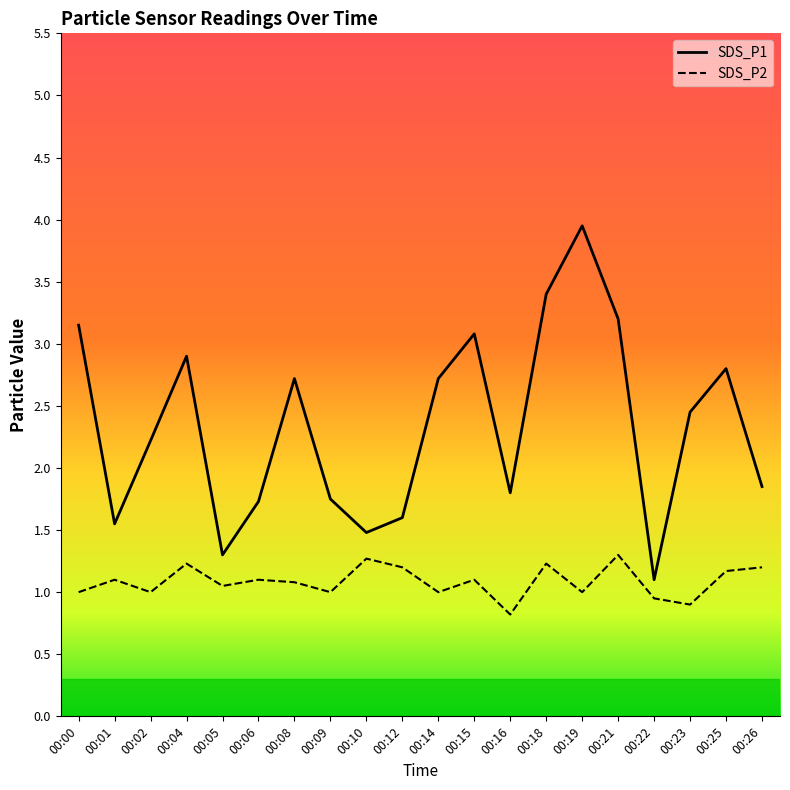

Reading left to right, list all the values displayed in this chart.

SDS_P1: 00:00=3.1	00:01=1.6	00:02=2.2	00:04=2.9	00:05=1.3	00:06=1.7	00:08=2.7	00:09=1.8	00:10=1.5	00:12=1.6	00:14=2.7	00:15=3.1	00:16=1.8	00:18=3.4	00:19=4.0	00:21=3.2	00:22=1.1	00:23=2.5	00:25=2.8	00:26=1.9
SDS_P2: 00:00=1.0	00:01=1.1	00:02=1.0	00:04=1.2	00:05=1.1	00:06=1.1	00:08=1.1	00:09=1.0	00:10=1.3	00:12=1.2	00:14=1.0	00:15=1.1	00:16=0.8	00:18=1.2	00:19=1.0	00:21=1.3	00:22=0.9	00:23=0.9	00:25=1.2	00:26=1.2